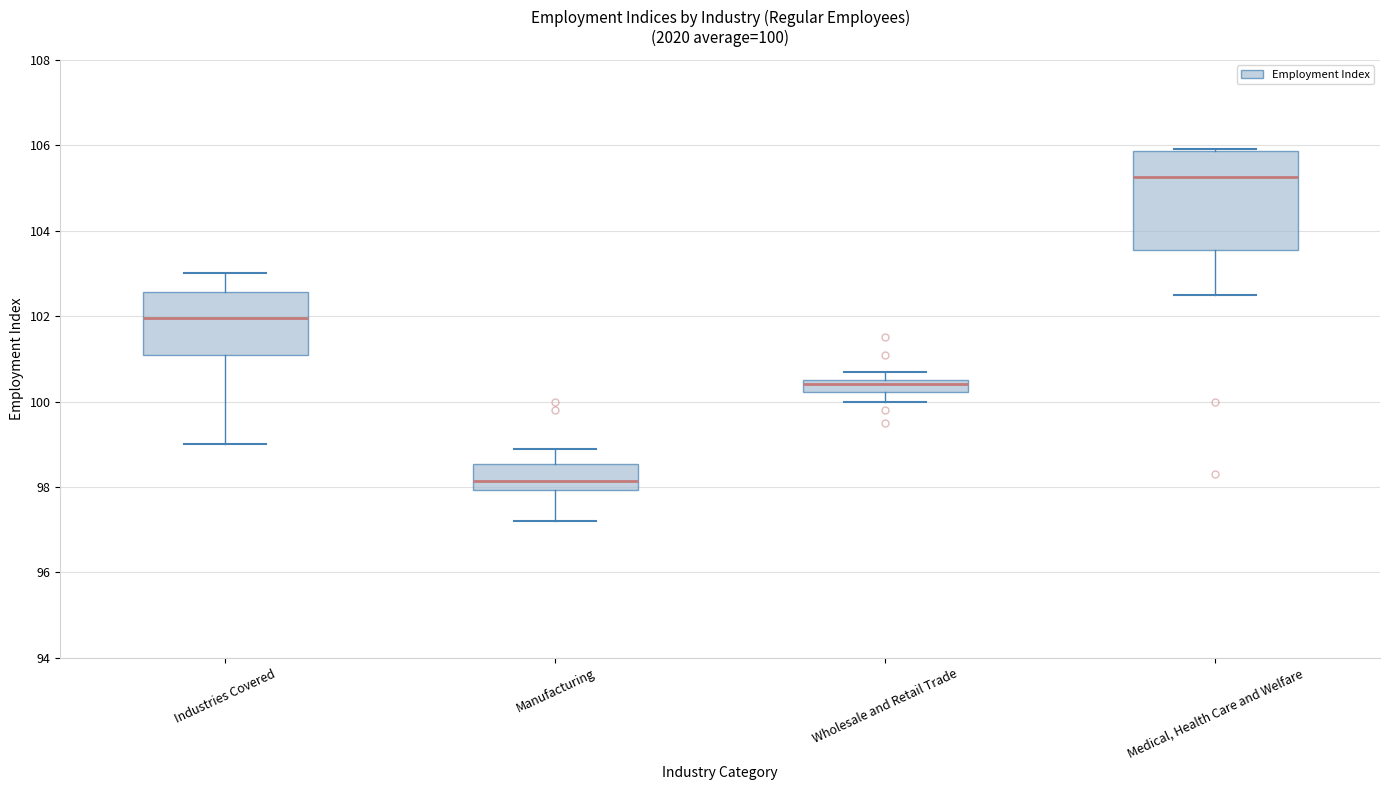

Which box has the highest median line?

Medical, Health Care and Welfare